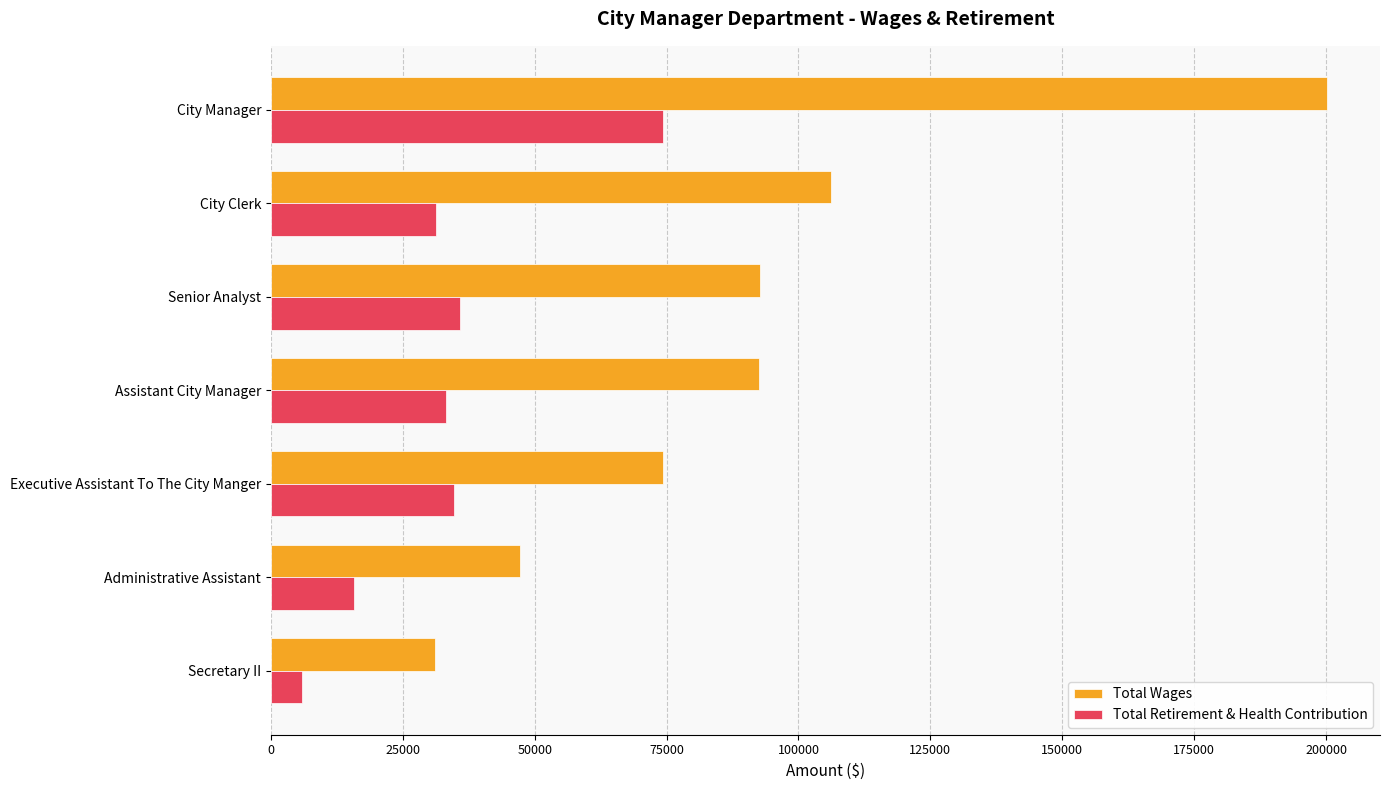

At Executive Assistant To The City Manger, list the series in order from smallest to largest.

Total Retirement & Health Contribution, Total Wages